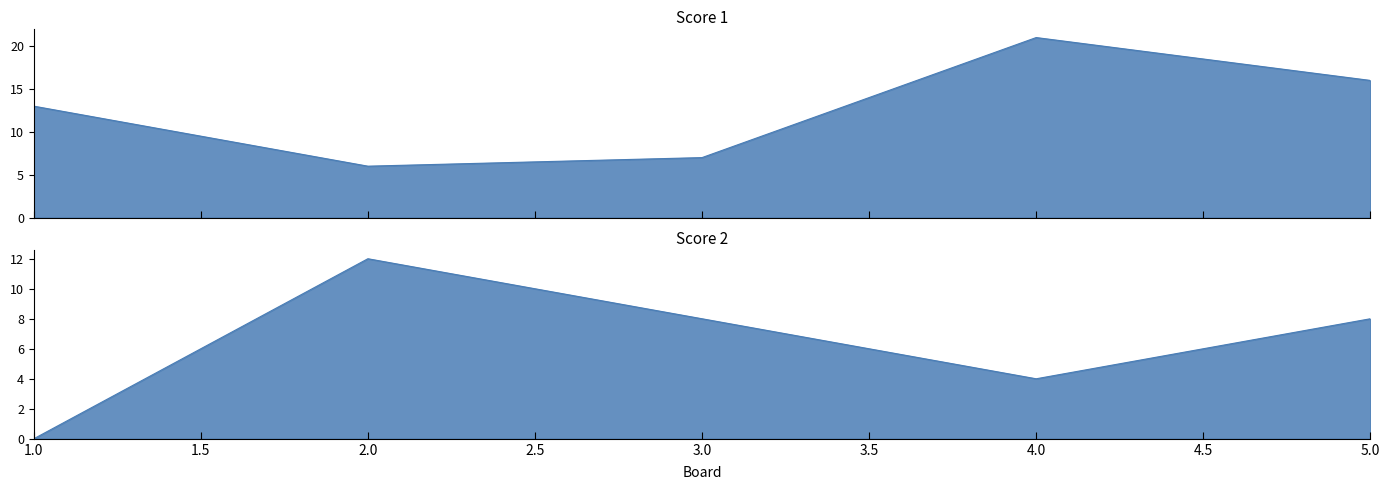

Rank the categories by Score 1 value from lowest to highest.

2, 3, 1, 5, 4